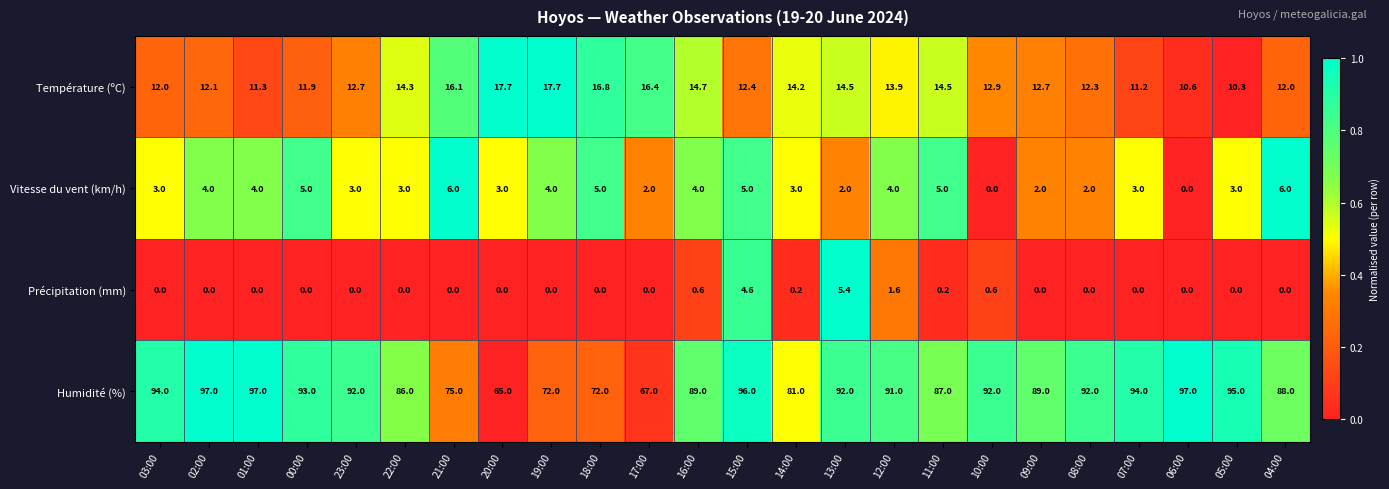

At which category is the sum across all series the highest?

15:00